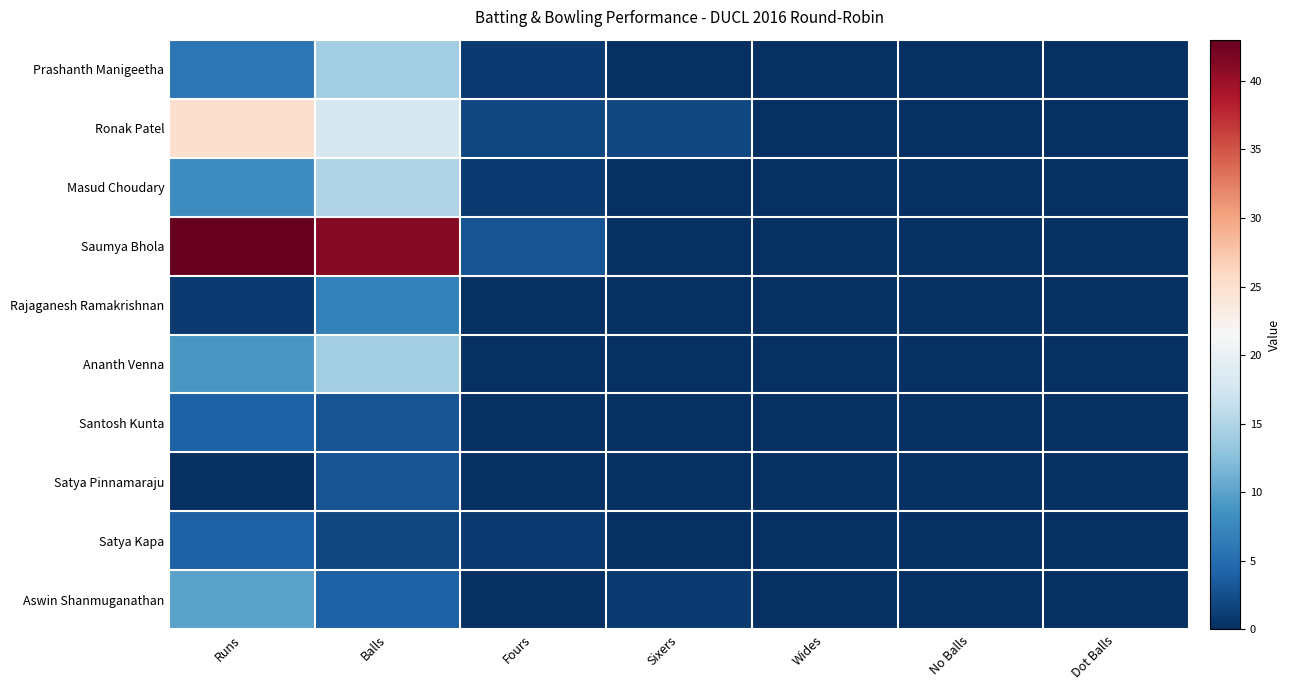

What is the greatest value displayed?

43